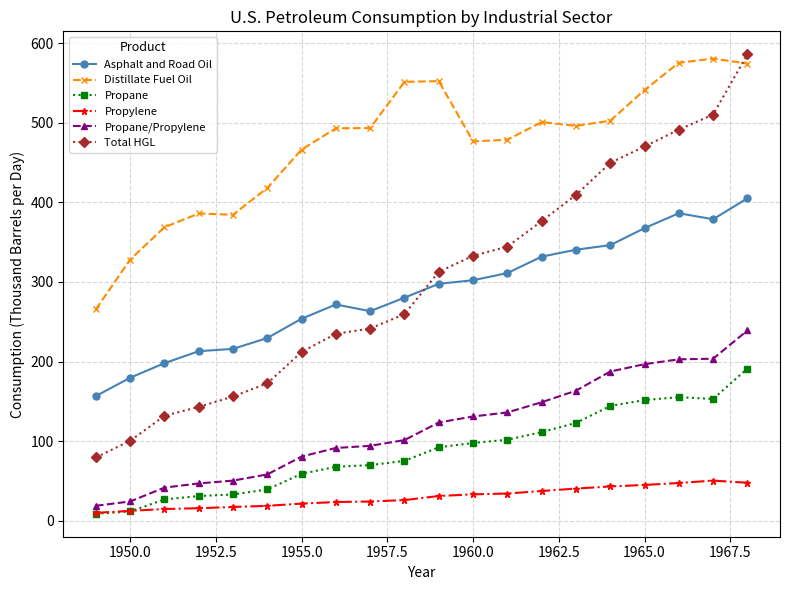

What is the average value of the Total HGL series?

300.7